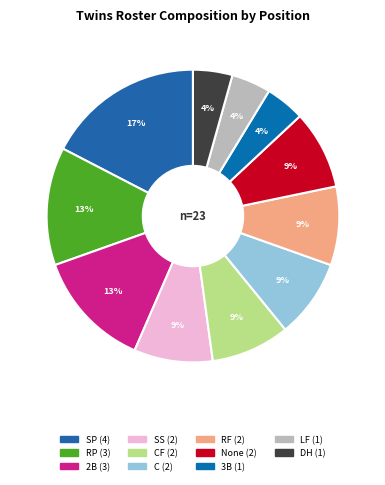

To the nearest percent, what is the difference between the largest and smallest slice percentages?

13%